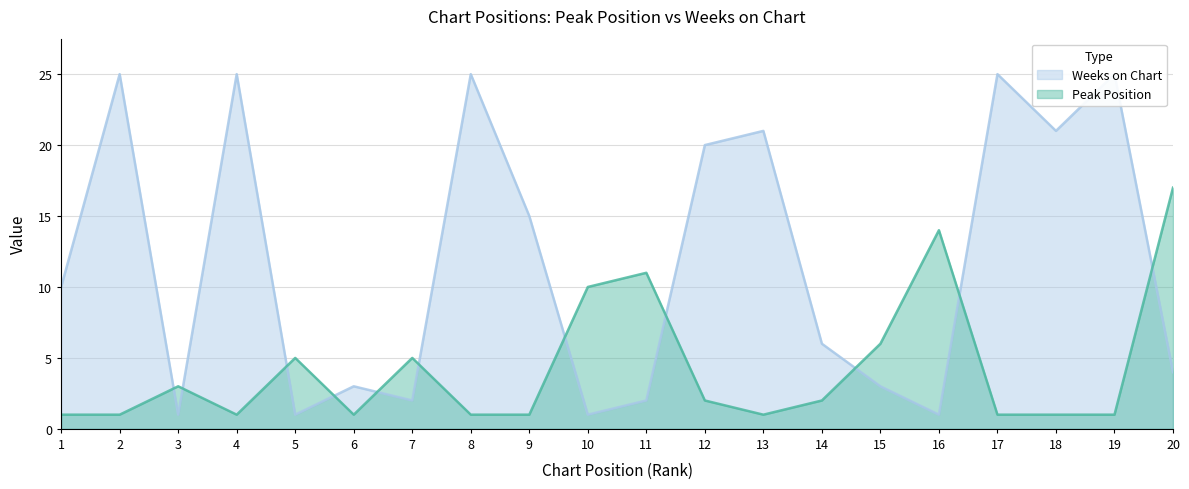

What is the total value across all series at 19?

26